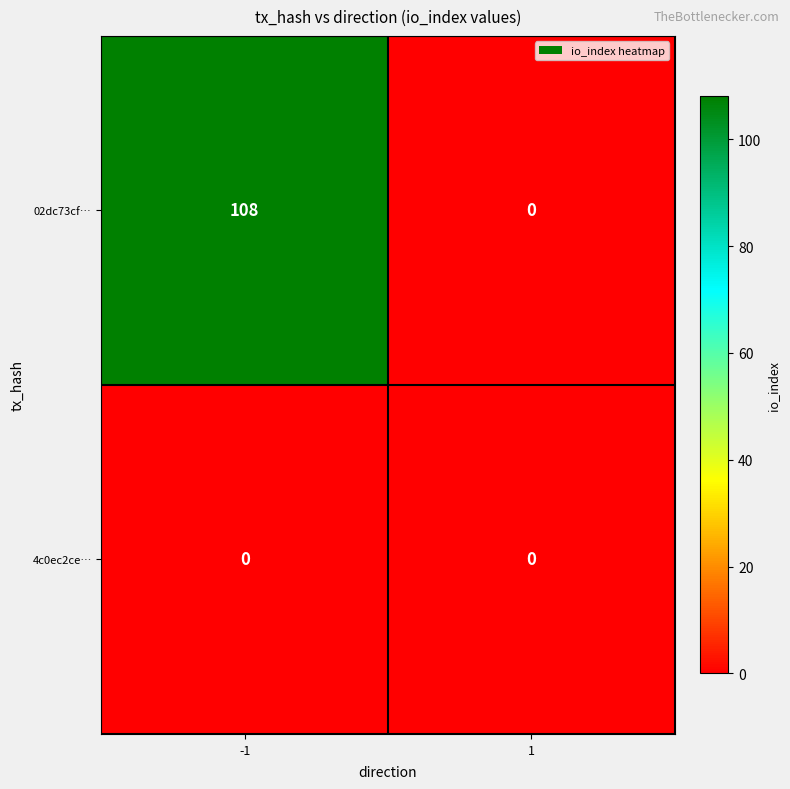

How many data points does each series have?

2